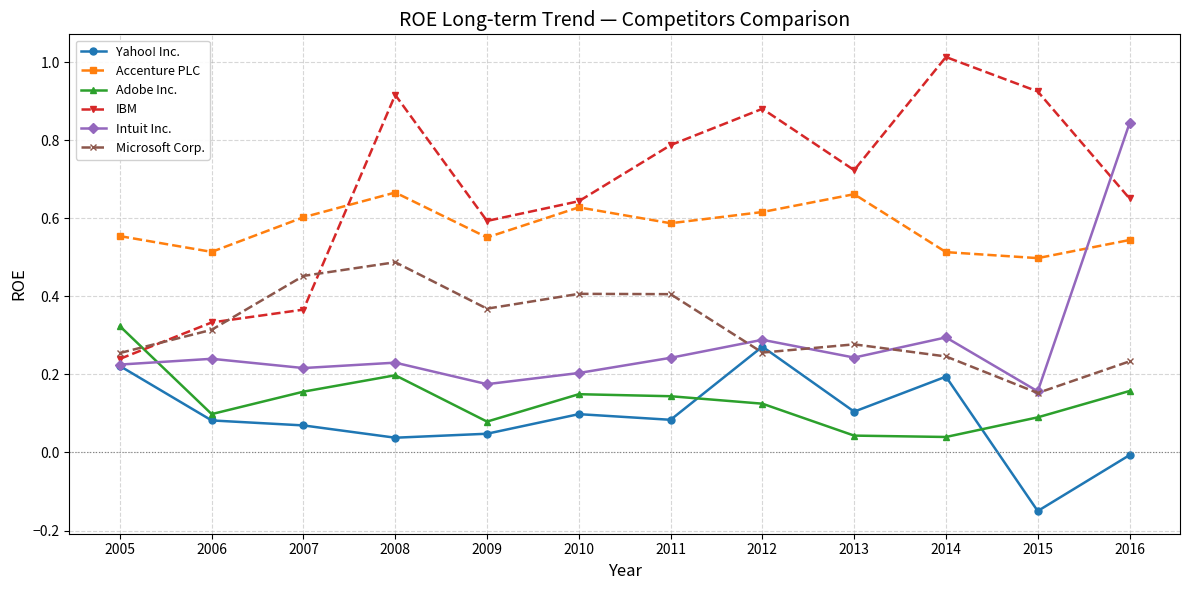

Does the chart display data point markers on the line(s)?

Yes